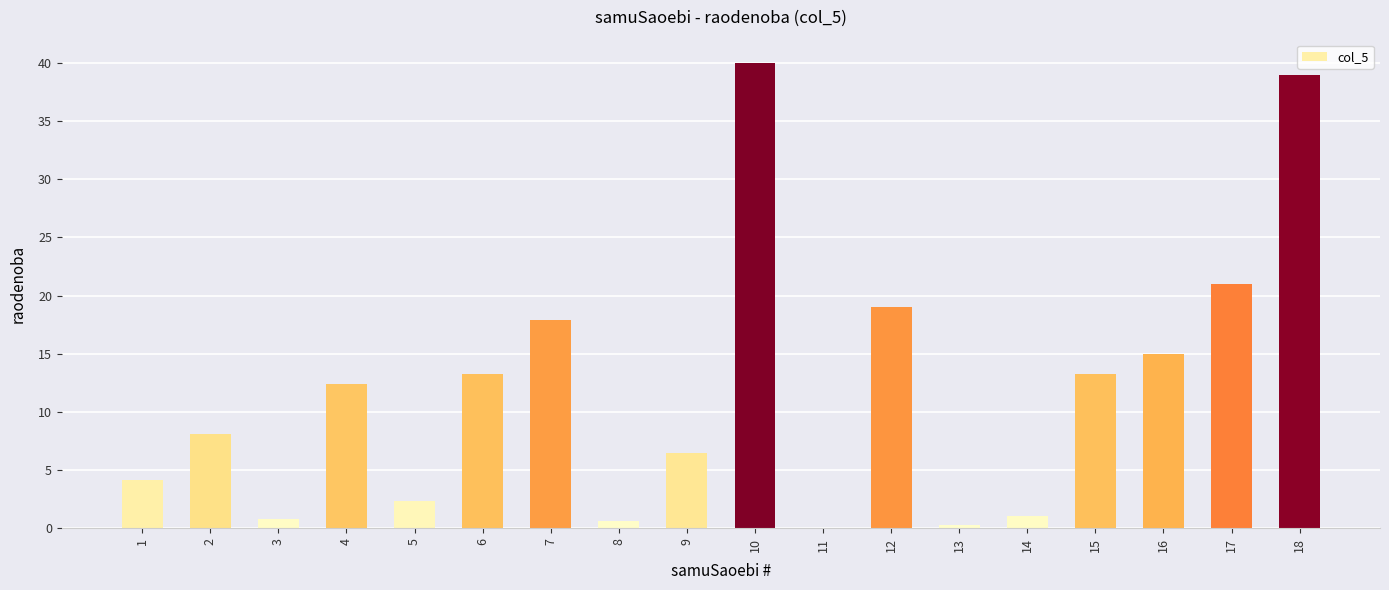

What is the approximate value at 7?

17.9